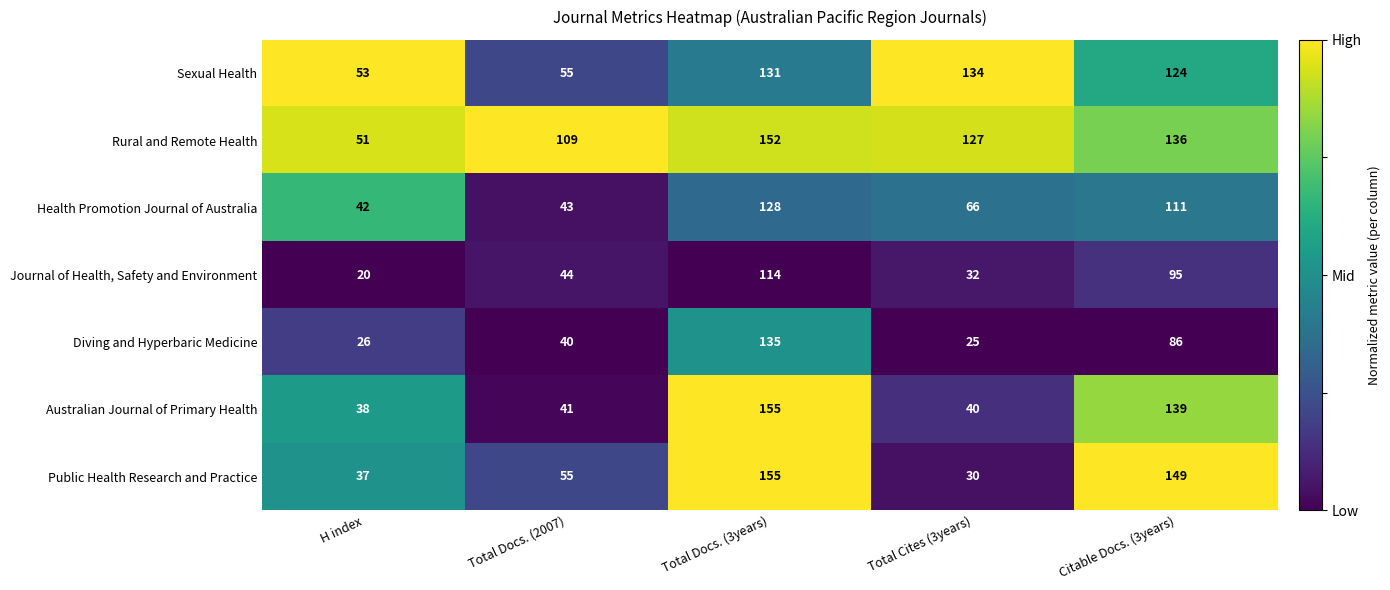

Which series has the widest spread of values?

Public Health Research and Practice